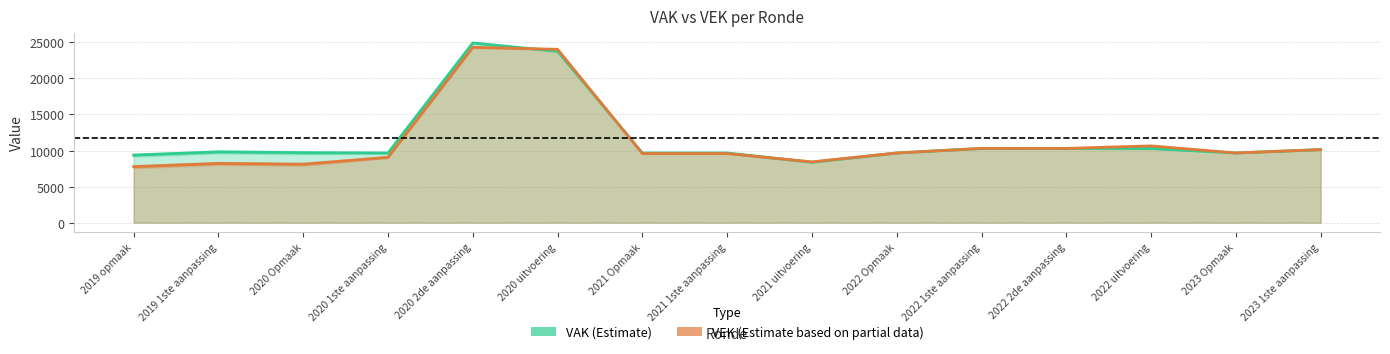

How many intersections are there between VAK and VEK?

3